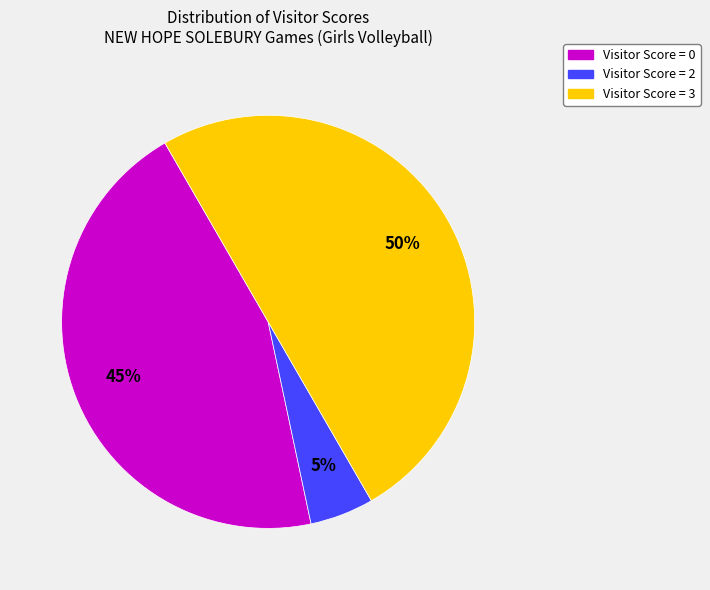

Does Visitor Score = 2 account for over 50% of the chart?

No